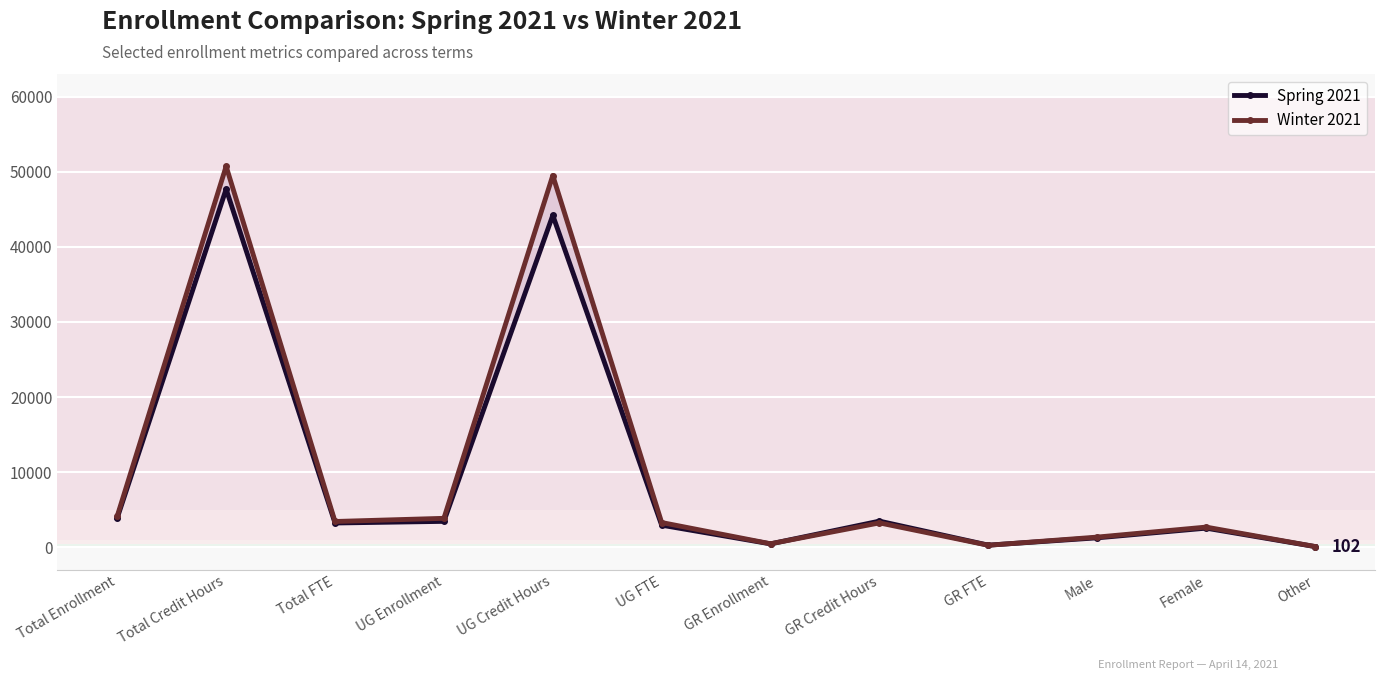

At which category does Winter 2021 reach its first local peak?

Total Credit Hours